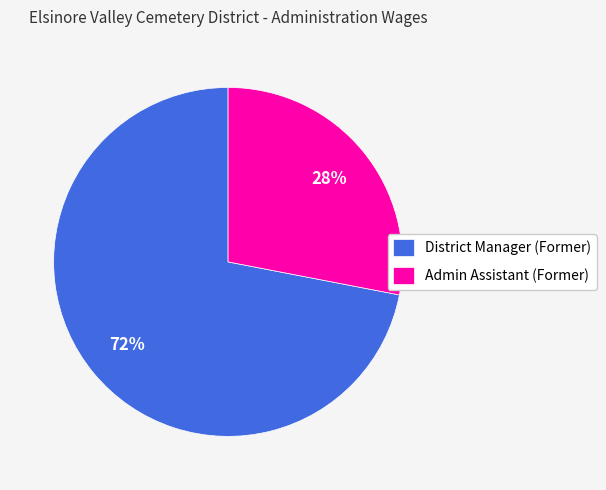

How many slices are in this pie chart?

2